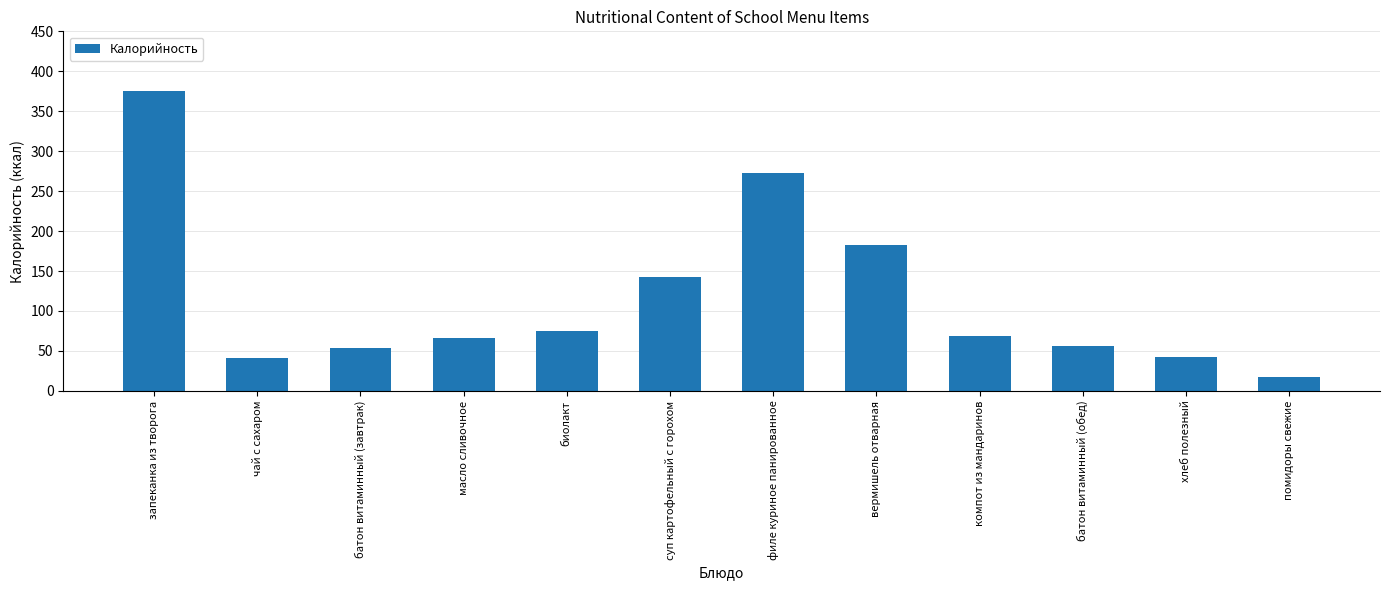

What is the sum of the values at запеканка из творога and компот из мандаринов?

444.0